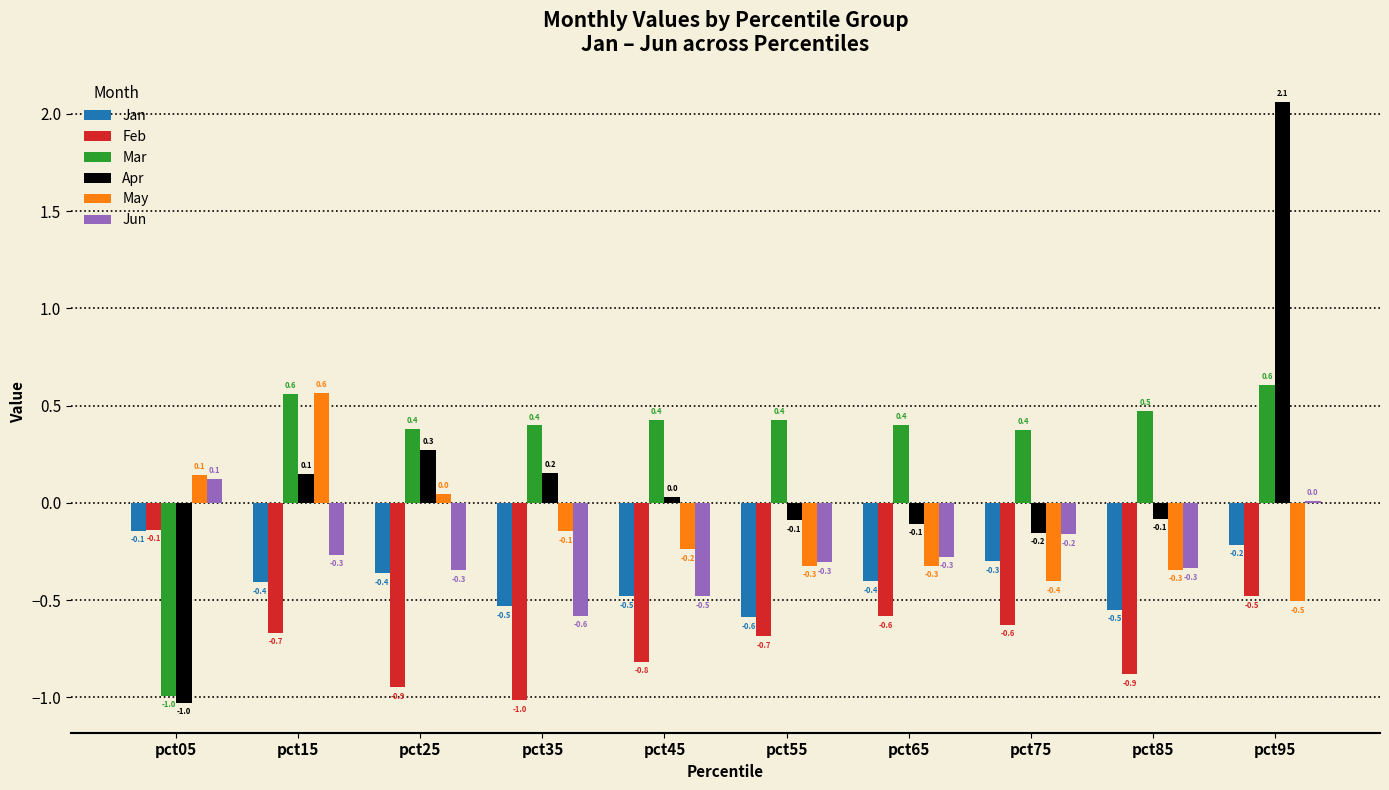

What is the greatest value displayed?

2.1